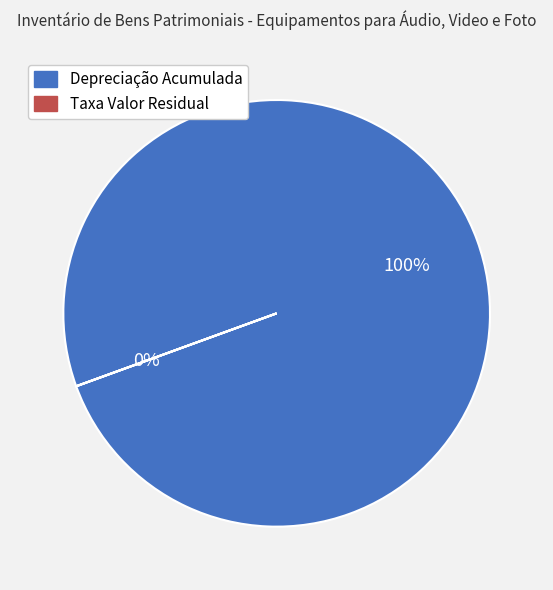

Is it true that Taxa Valor Residual is 1% of the pie?

False